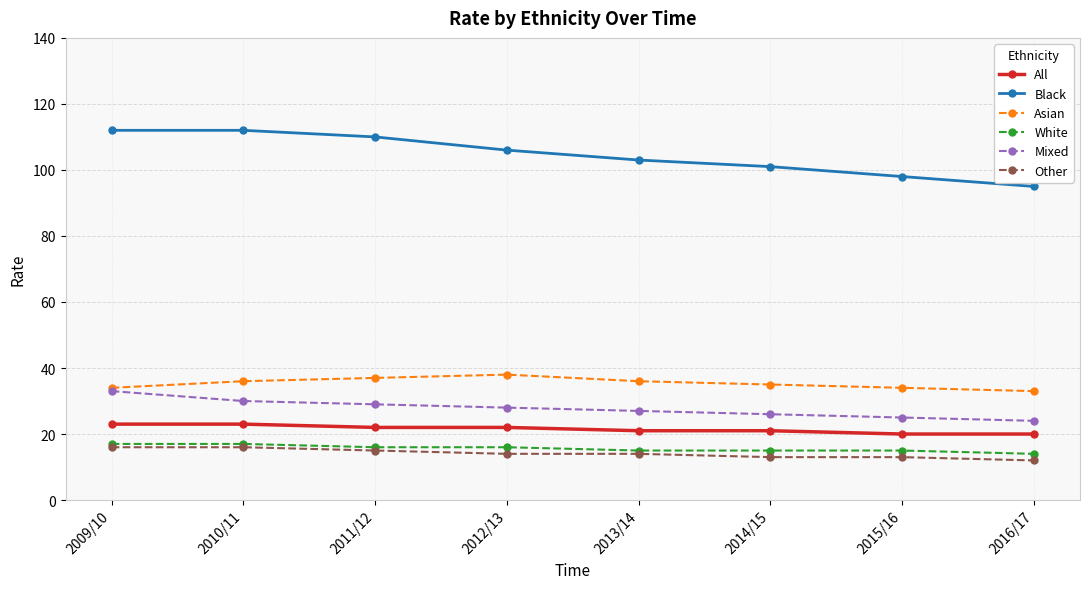

True or false: White and Asian intersect in this chart.

False